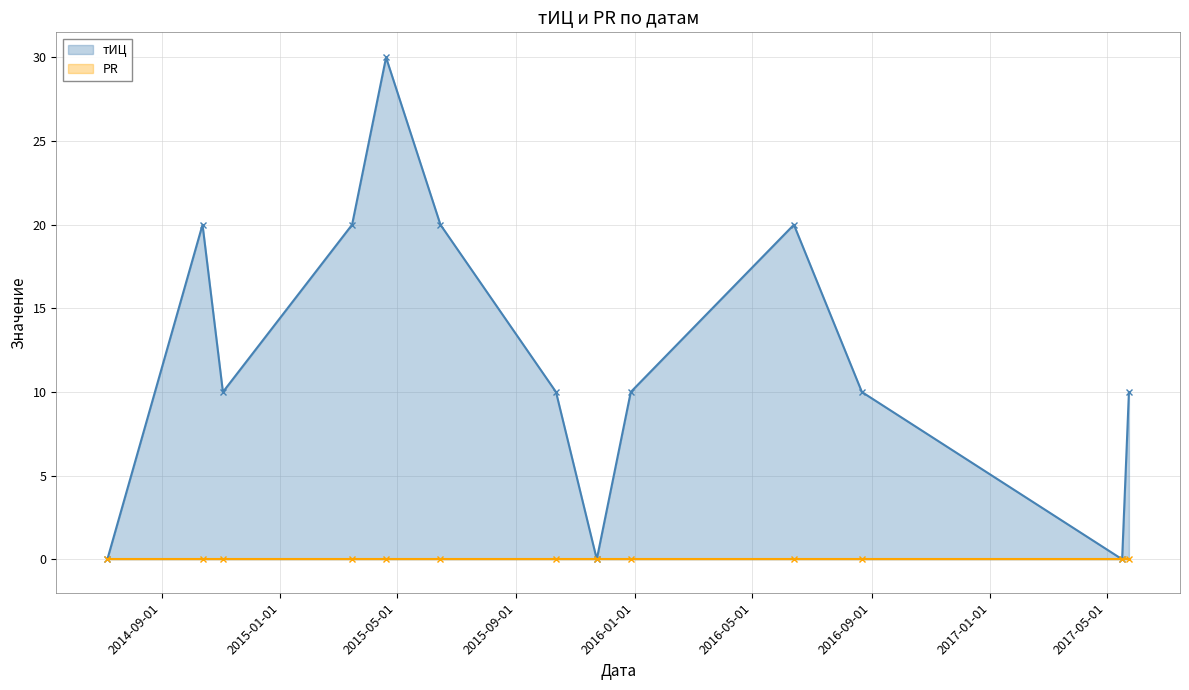

Reading right to left, what are all the values shown in this chart?

10	0	10	20	10	0	10	20	30	20	10	20	0